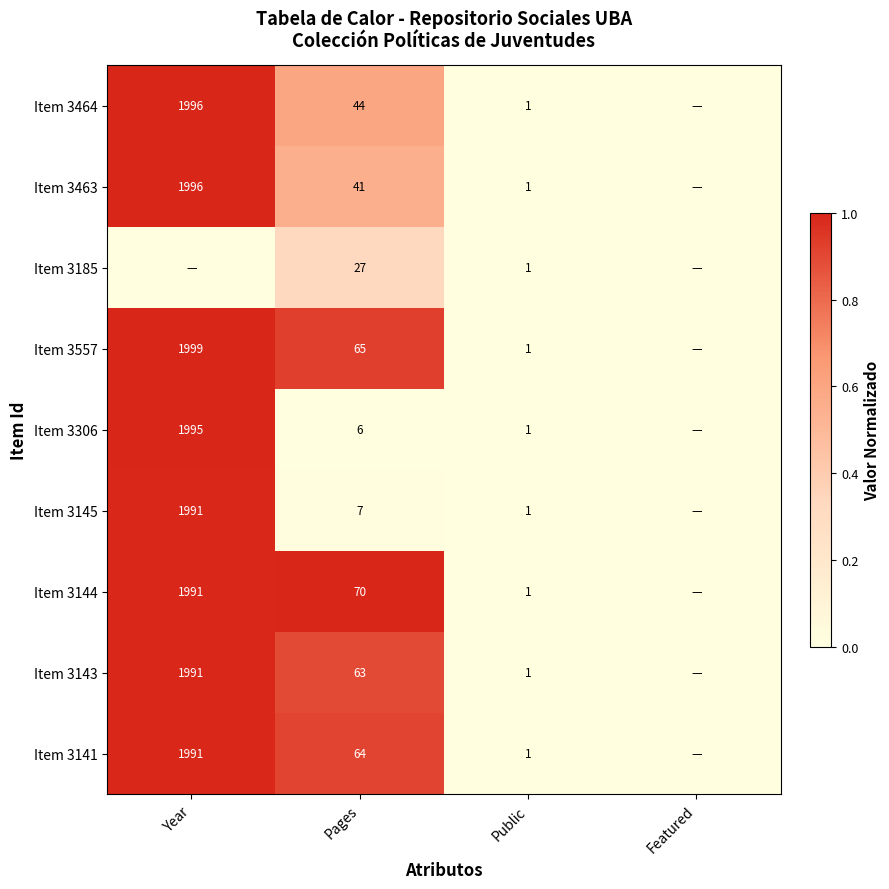

Is it true that Item 3141 equals 27 at Pages?

False